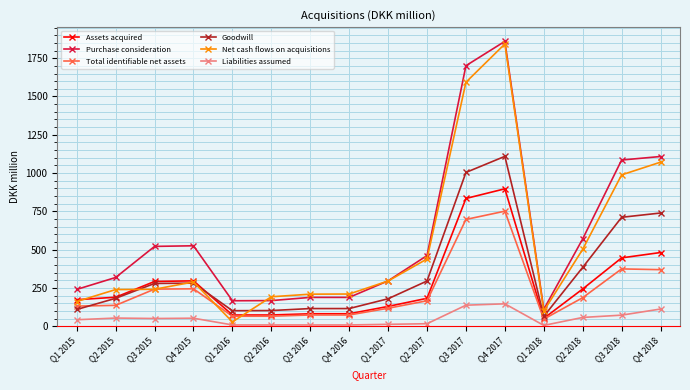

What is the value of the Goodwill point at the 14th from the left?

384